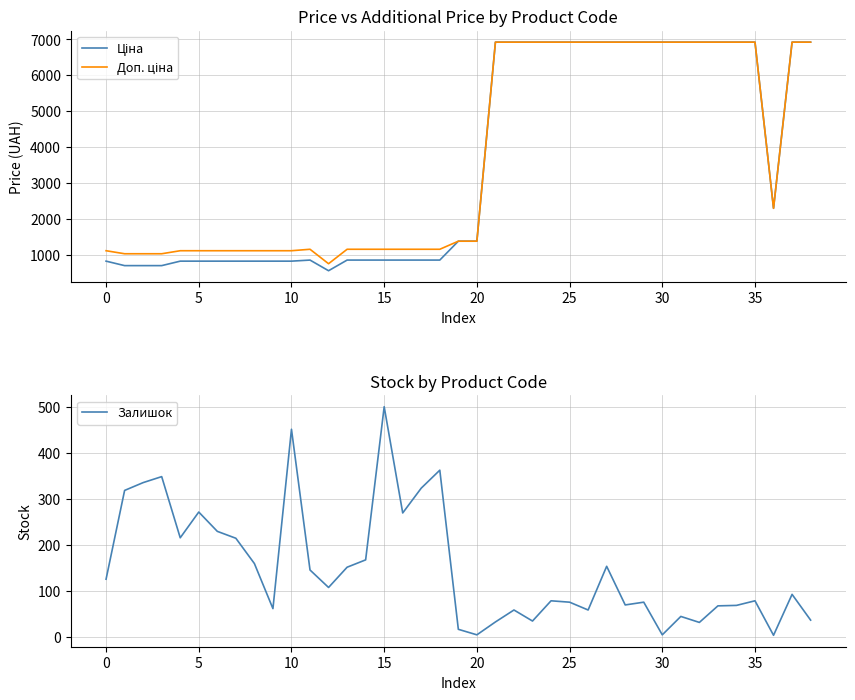

What is the label of the 26th point from the left?

25